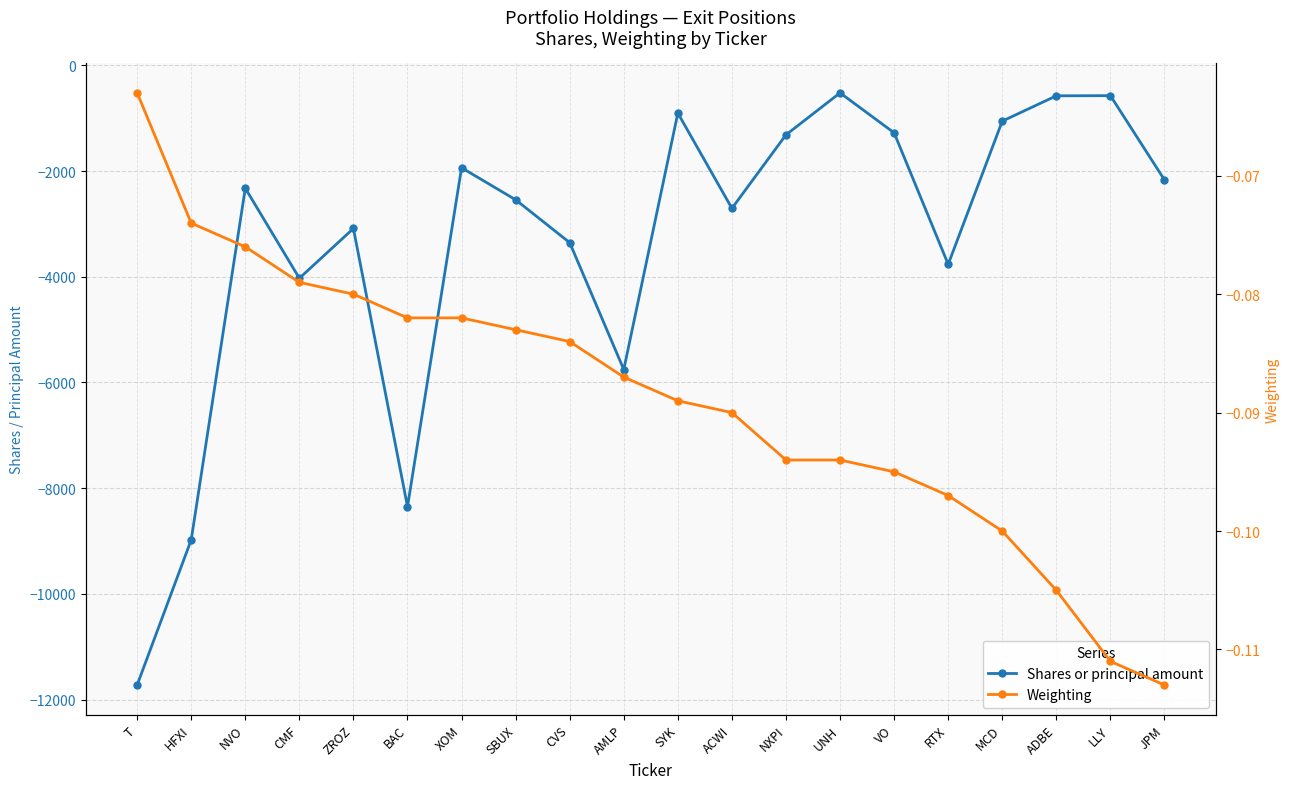

What position from the right is ADBE?

3